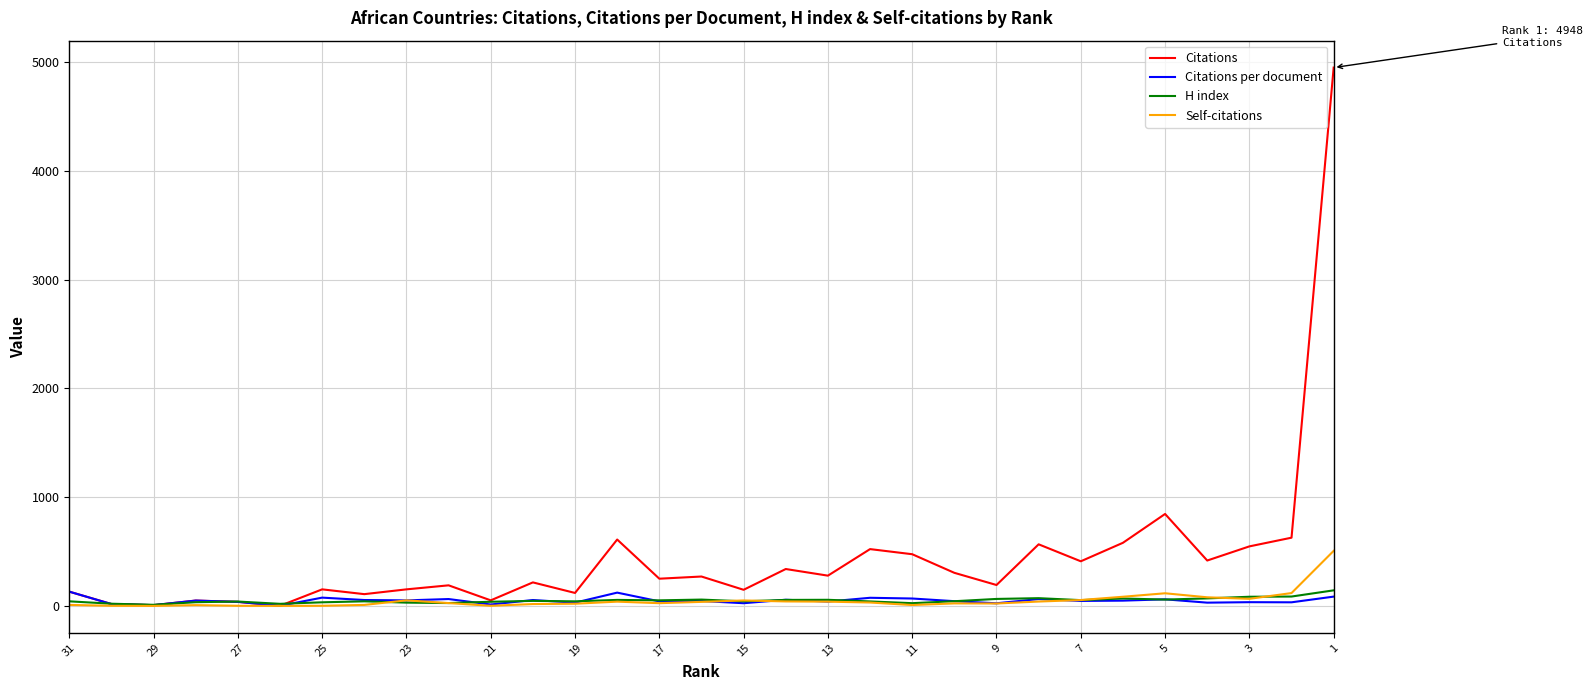

Rank the series by their maximum value, from highest to lowest.

Citations, Self-citations, H index, Citations per document